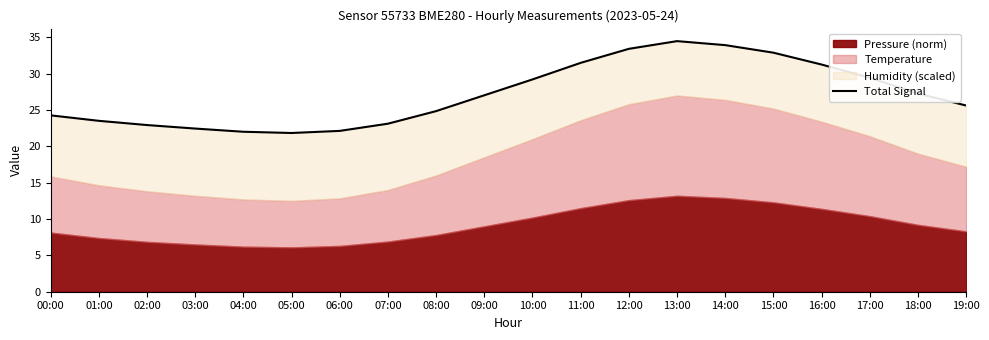

What is the sum of the values at 12:00 and 09:00?

60.4